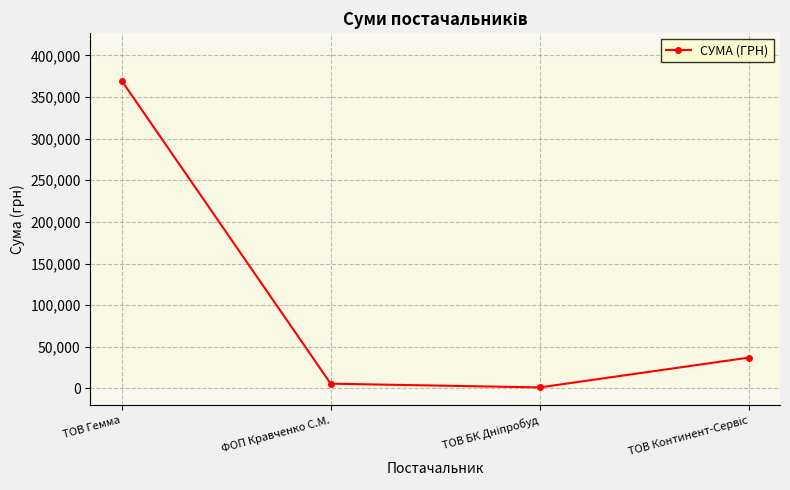

What is the value of the 1st point from the left?

369519.6